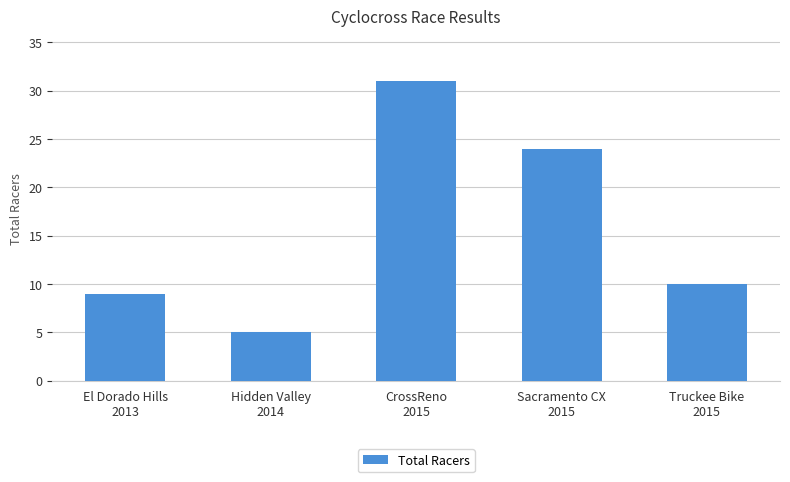

Reading right to left, transcribe all the data shown in this chart.

10	24	31	5	9